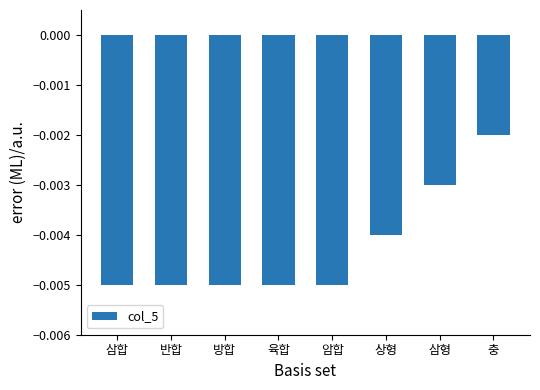

Does the chart contain any negative values?

Yes